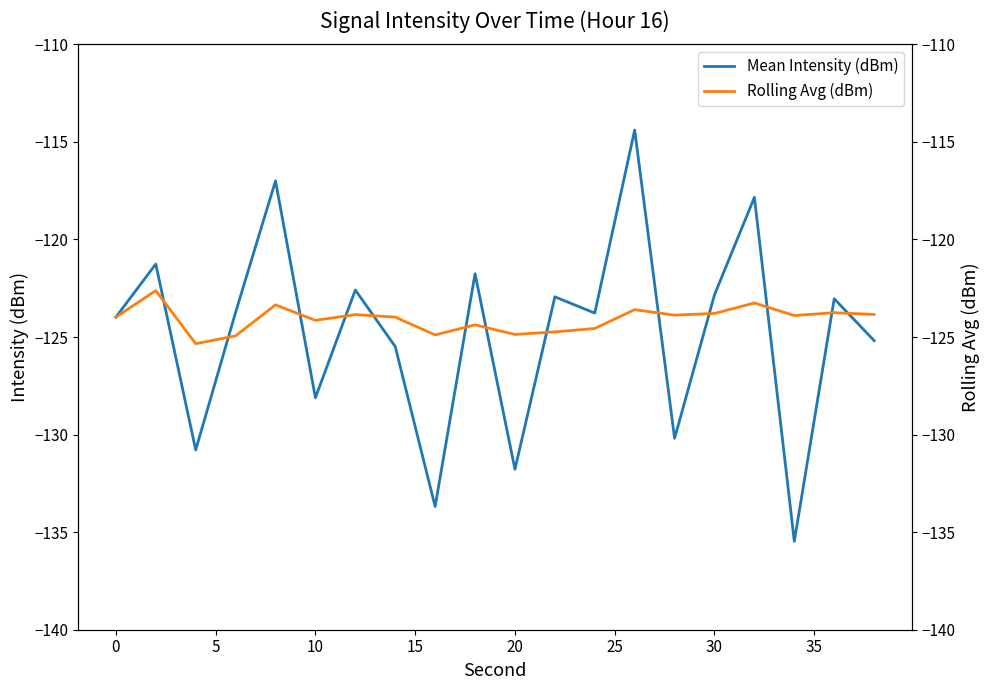

The Mean Intensity (dBm) series shows -122.8 at 30. True or false?

True